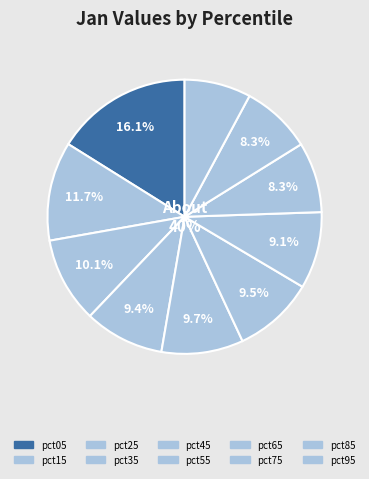

Does pct25 account for over 50% of the chart?

No